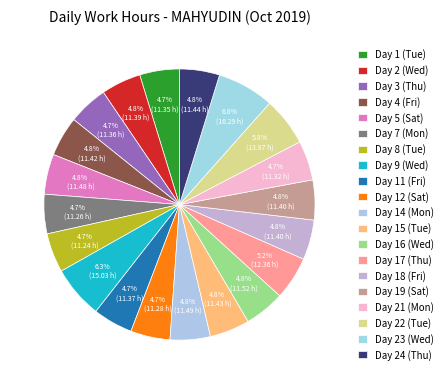

Does Day 9 (Wed) represent more than half of the total?

No